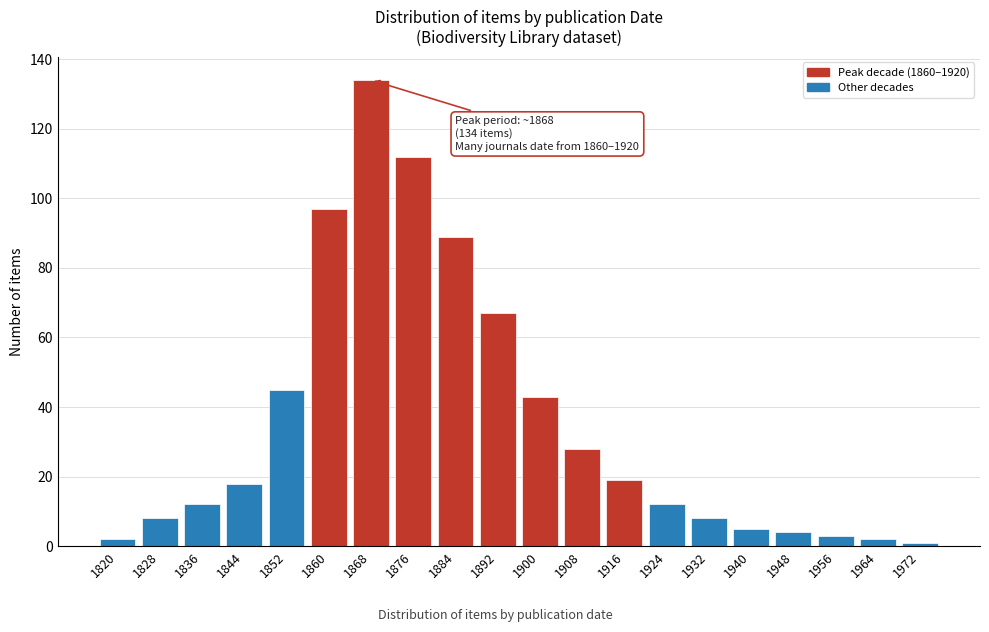

Reading left to right, transcribe all the data shown in this chart.

2	8	12	18	45	97	134	112	89	67	43	28	19	12	8	5	4	3	2	1